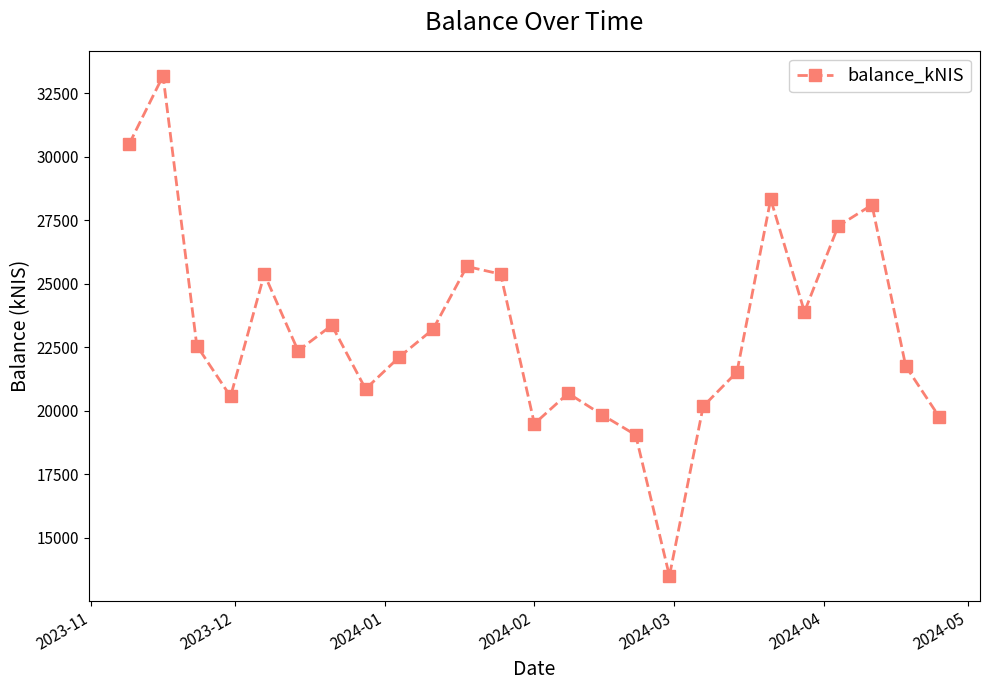

What is the sum of all values?

578571.8